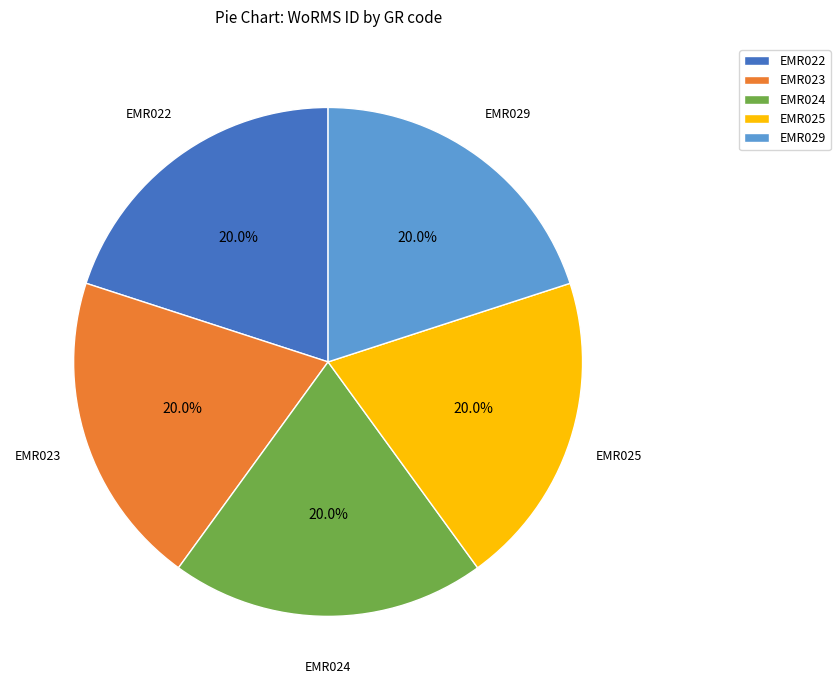

Approximately how many times larger is the value at EMR029 compared to EMR022?

1.0